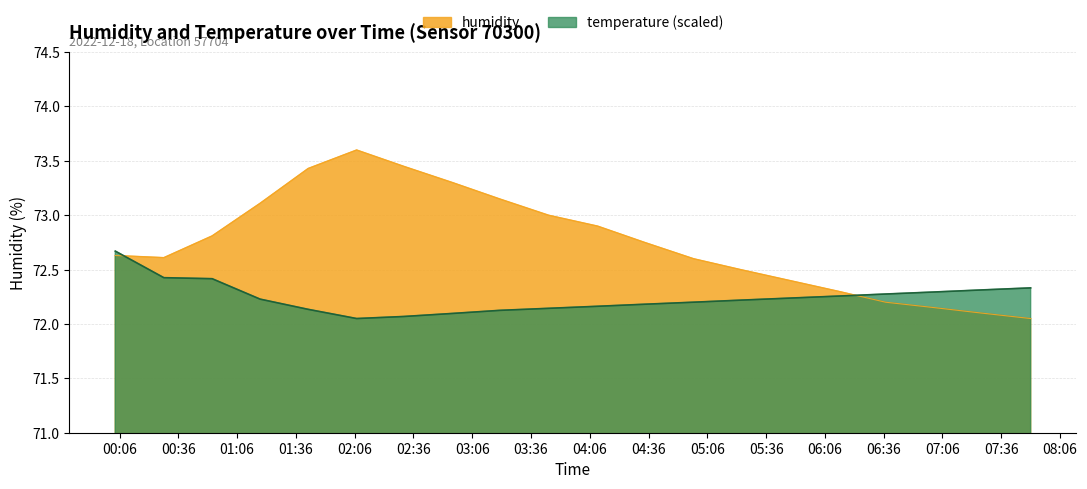

Reading left to right, what are all the values shown in this chart?

humidity: 00:03=72.6	00:28=72.6	00:53=72.8	01:17=73.1	01:42=73.4	02:07=73.6	02:31=73.5	02:56=73.3	03:20=73.2	03:45=73.0	04:10=72.9	04:34=72.8	04:59=72.6	05:23=72.5	05:48=72.4	06:13=72.3	06:37=72.2	07:02=72.2	07:26=72.1	07:51=72.0
temperature: 00:03=72.7	00:28=72.4	00:53=72.4	01:17=72.2	01:42=72.1	02:07=72.0	02:31=72.1	02:56=72.1	03:20=72.1	03:45=72.1	04:10=72.2	04:34=72.2	04:59=72.2	05:23=72.2	05:48=72.2	06:13=72.3	06:37=72.3	07:02=72.3	07:26=72.3	07:51=72.3